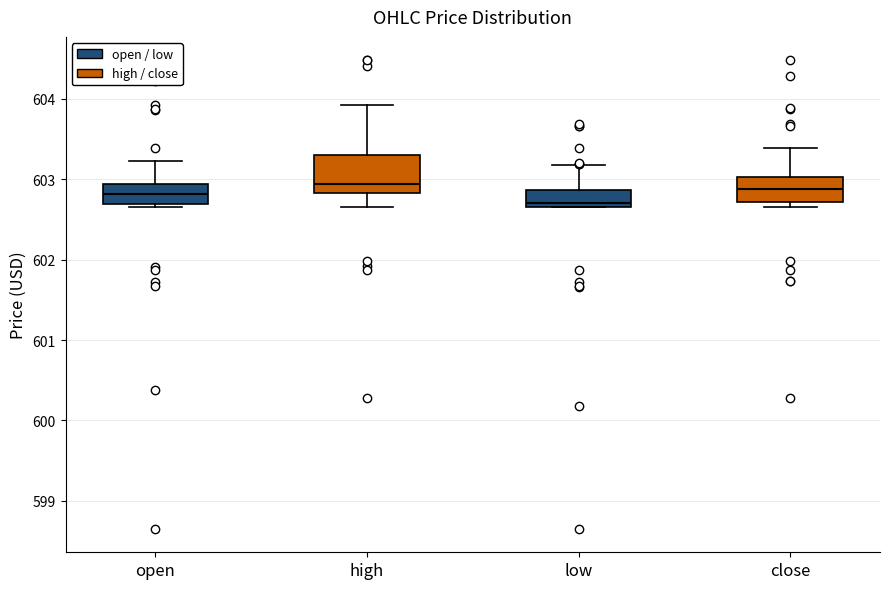

Reading left to right, read every box against the y-axis: the position of its median line, the range the box covers, and the ends of its whiskers. The values are not printed on the chart, so give them approximately, as read against the axis.

open: median 602.8, box 602.7 to 602.9, whiskers 602.7 (just below the box's lower edge) to 603.2
high: median 602.9, box 602.8 to 603.3, whiskers 602.7 to 603.9
low: median 602.7 (just above the box's lower edge), box 602.7 to 602.9, whiskers 602.7 to 603.2
close: median 602.9, box 602.7 to 603.0, whiskers 602.7 (just below the box's lower edge) to 603.4